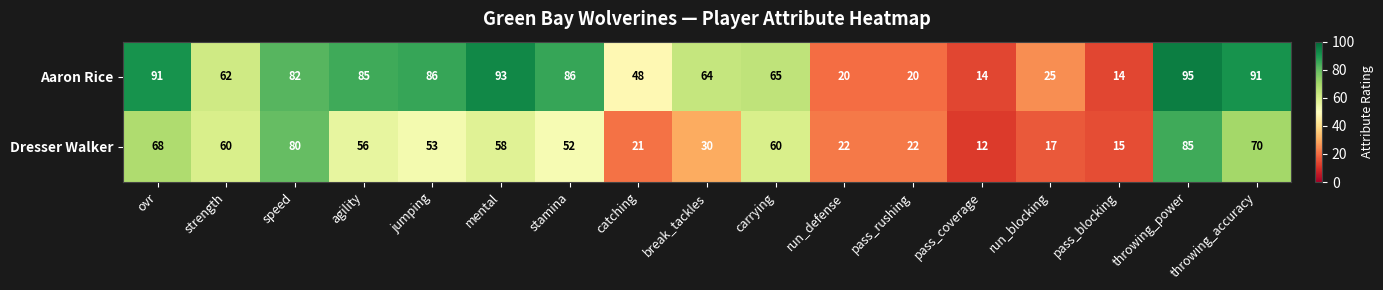

What is the minimum value shown in the chart?

12